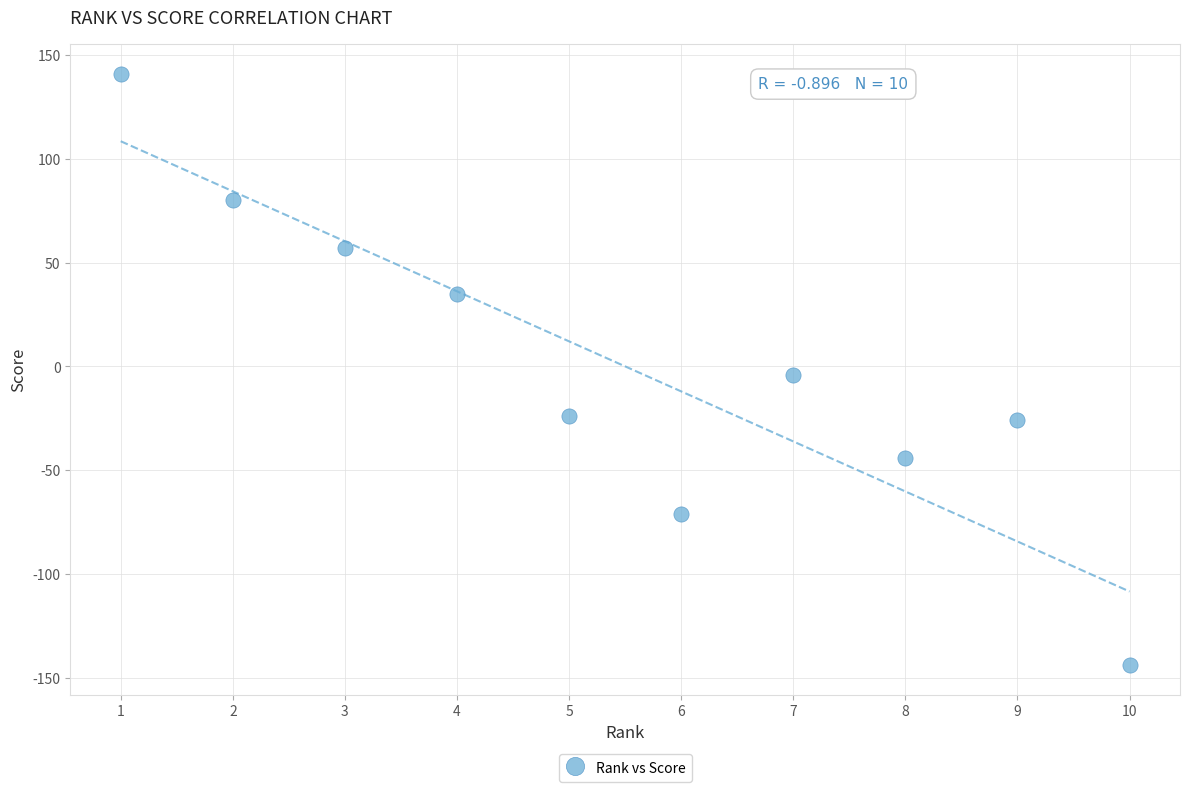

What is the range of Y values (max minus min)?

285